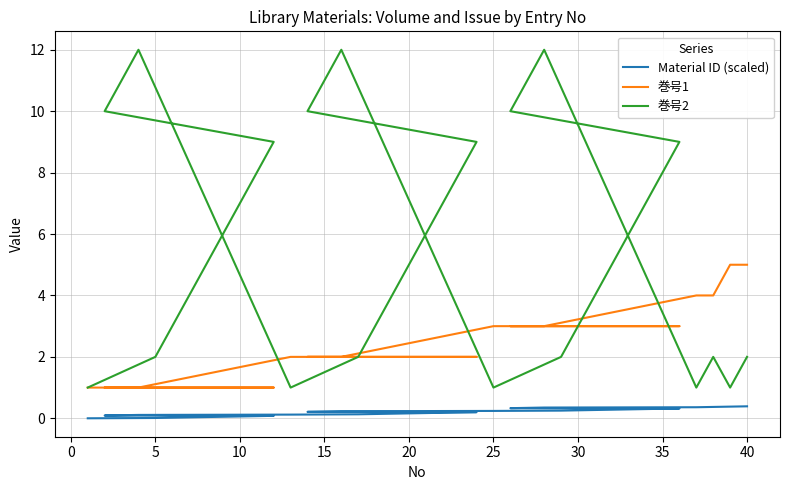

Does the chart display data point markers on the line(s)?

No